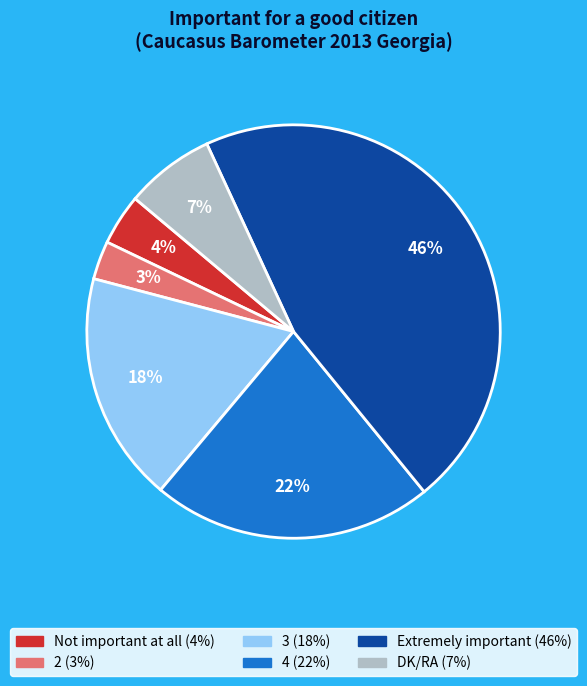

Is DK/RA the majority of the pie?

No